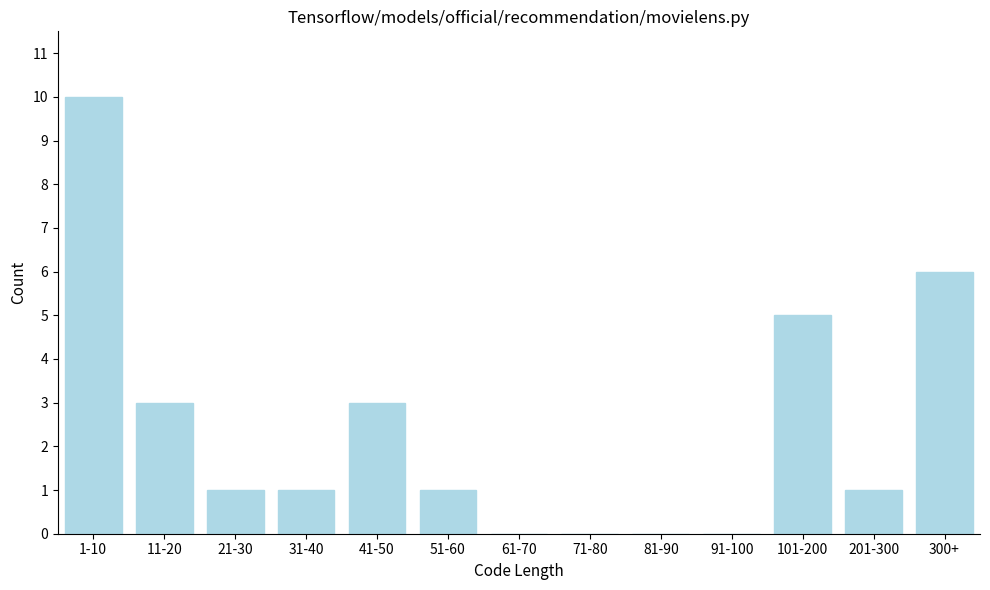

Reading left to right, what are all the values shown in this chart?

1-10=10	11-20=3	21-30=1	31-40=1	41-50=3	51-60=1	61-70=0	71-80=0	81-90=0	91-100=0	101-200=5	201-300=1	300+=6